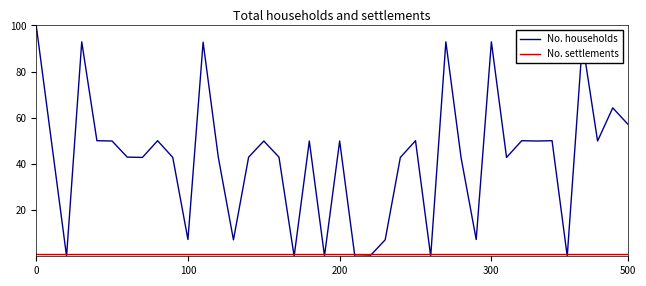

Which series has the largest total across all categories?

No. households